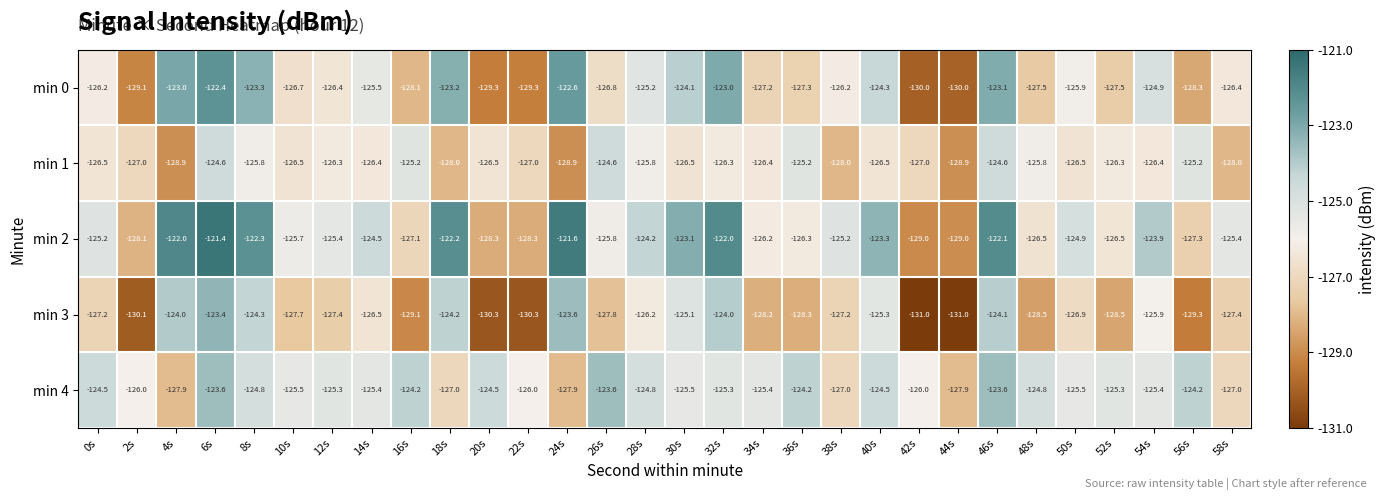

What is the maximum value shown in the chart?

-121.4